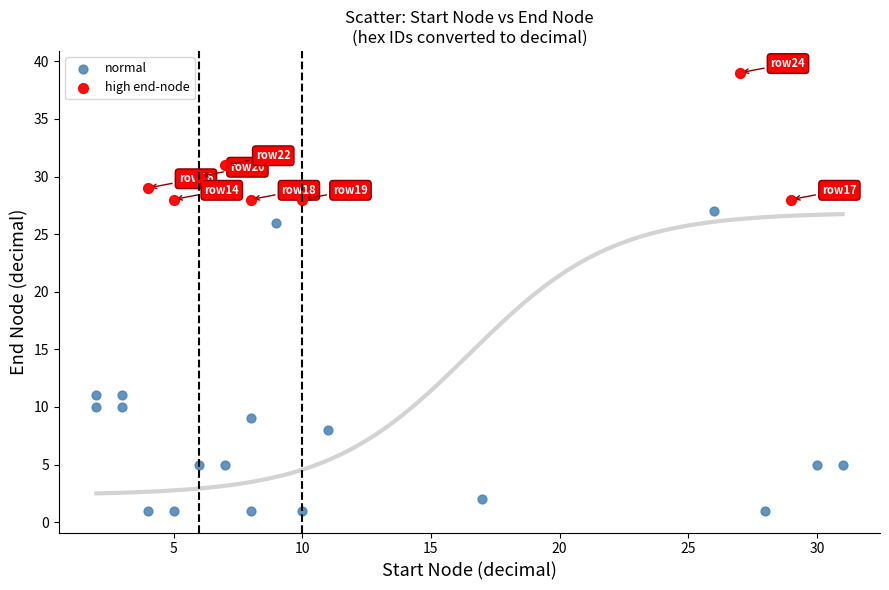

Which series has the widest spread of Y values?

normal